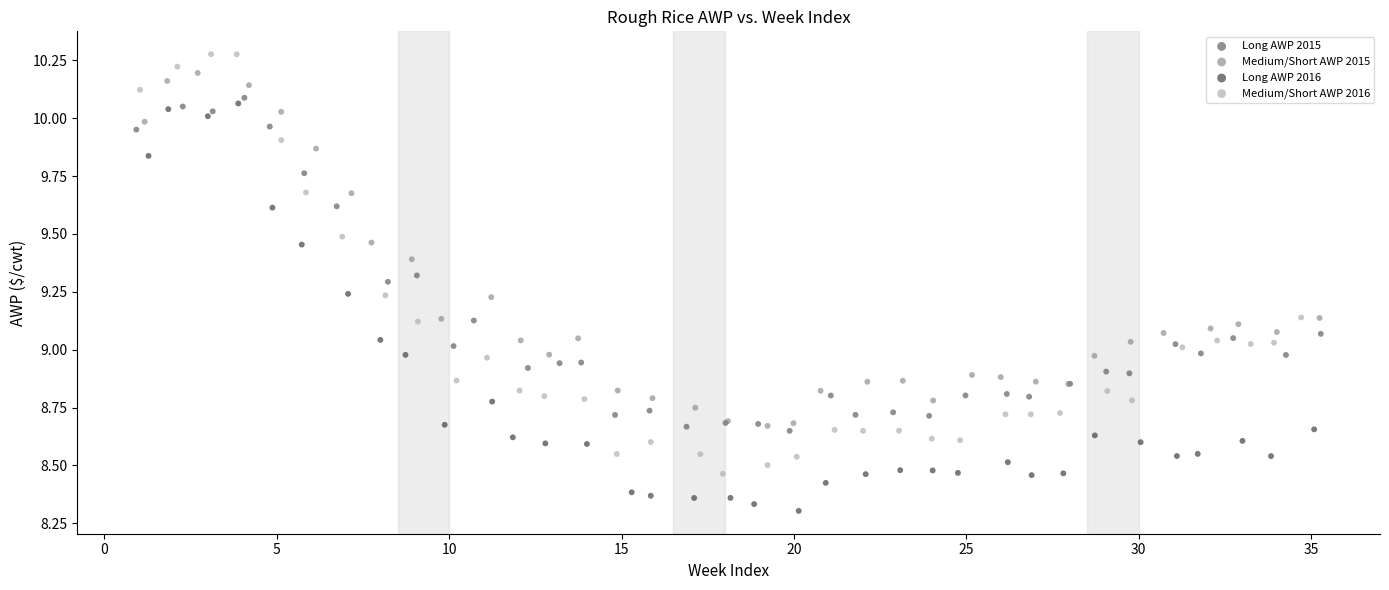

Which series reaches the minimum Y coordinate?

Long AWP 2016